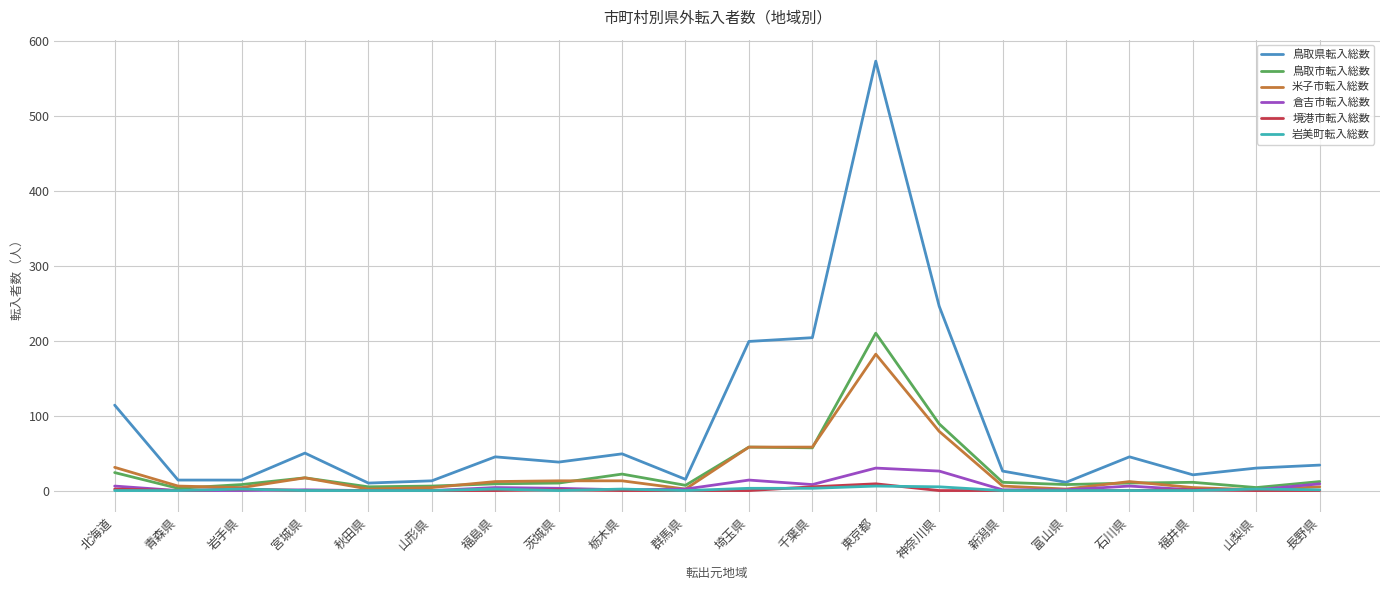

Which category has the highest value across all series?

東京都